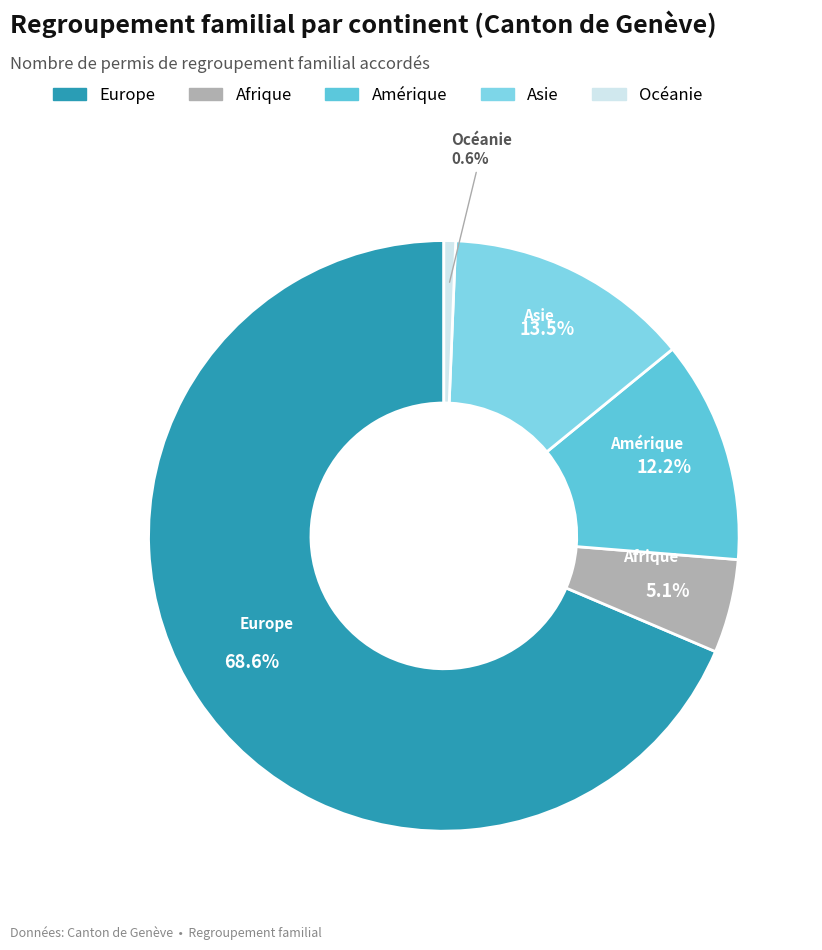

To the nearest percent, what is the difference between the Océanie and Europe slice percentages?

68%